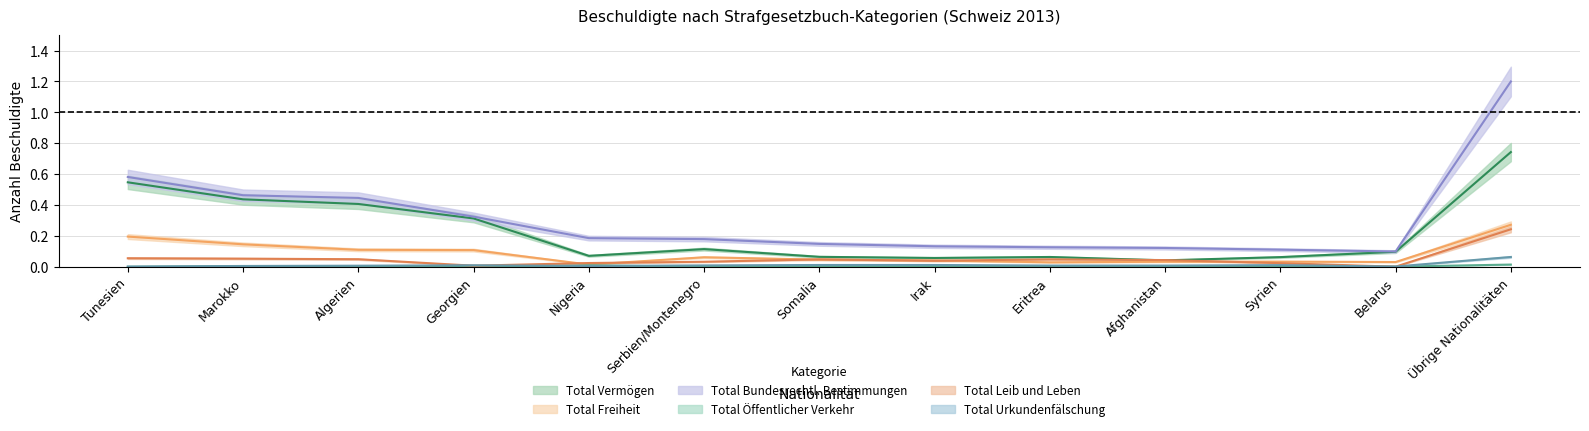

The Total Leib und Leben series shows 0.0 at Belarus. True or false?

False